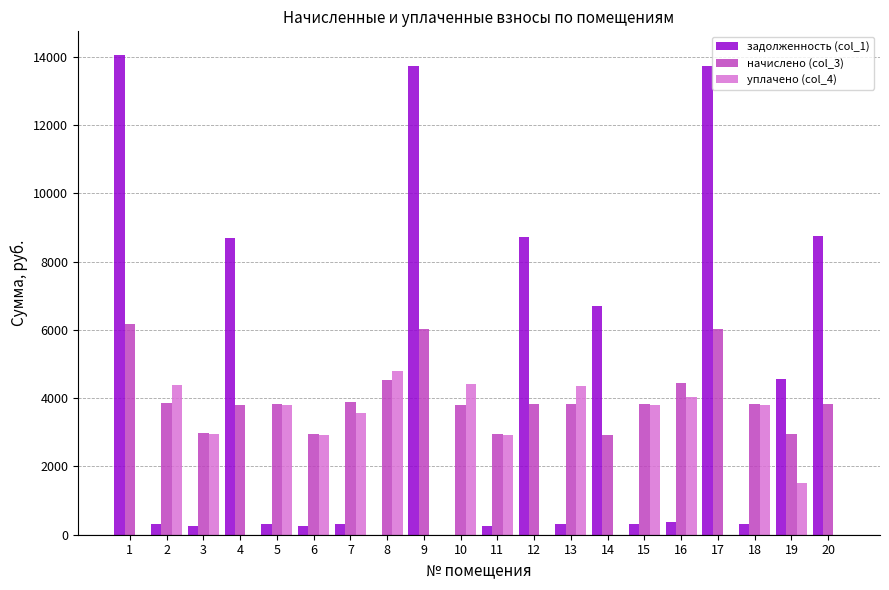

The value of начислено (col_3) at 2 is 2410.0. True or false?

False